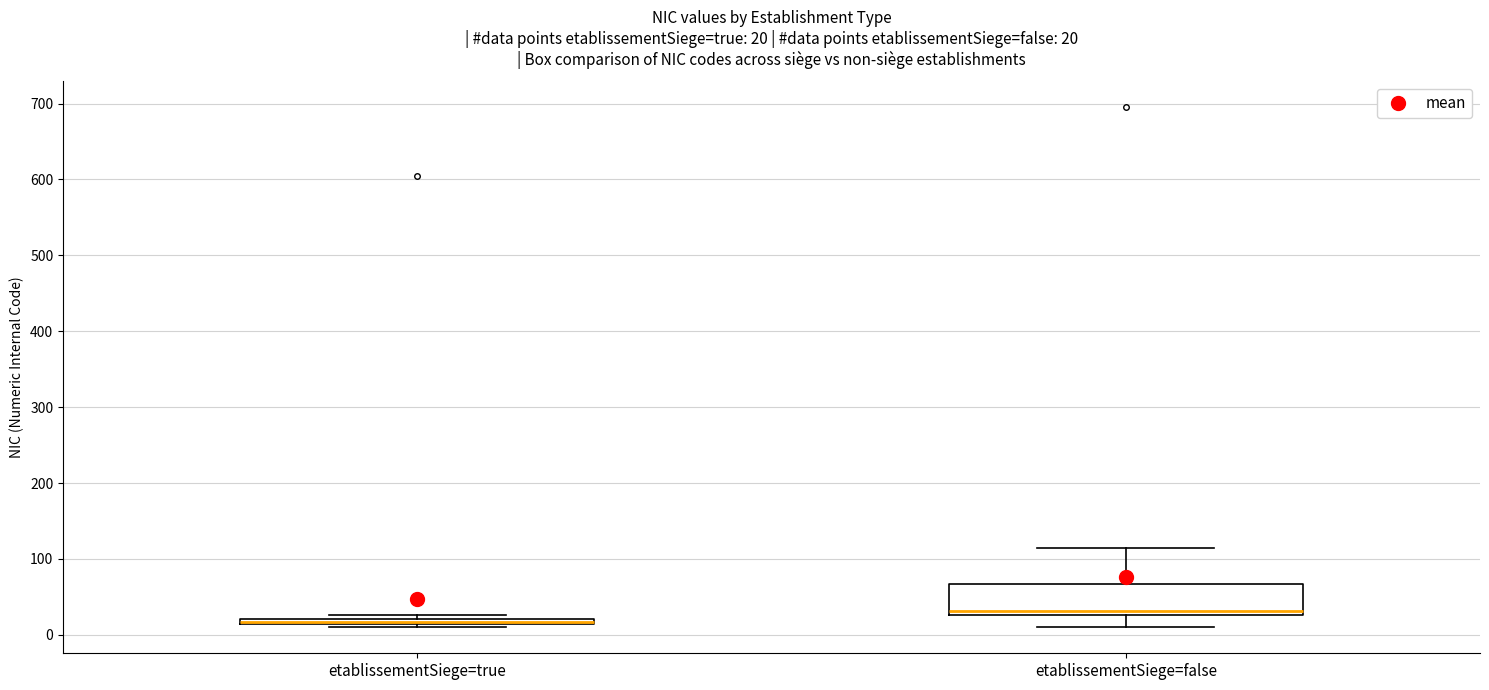

Which box is the tallest, from its lower edge to its upper edge?

etablissementSiege=false